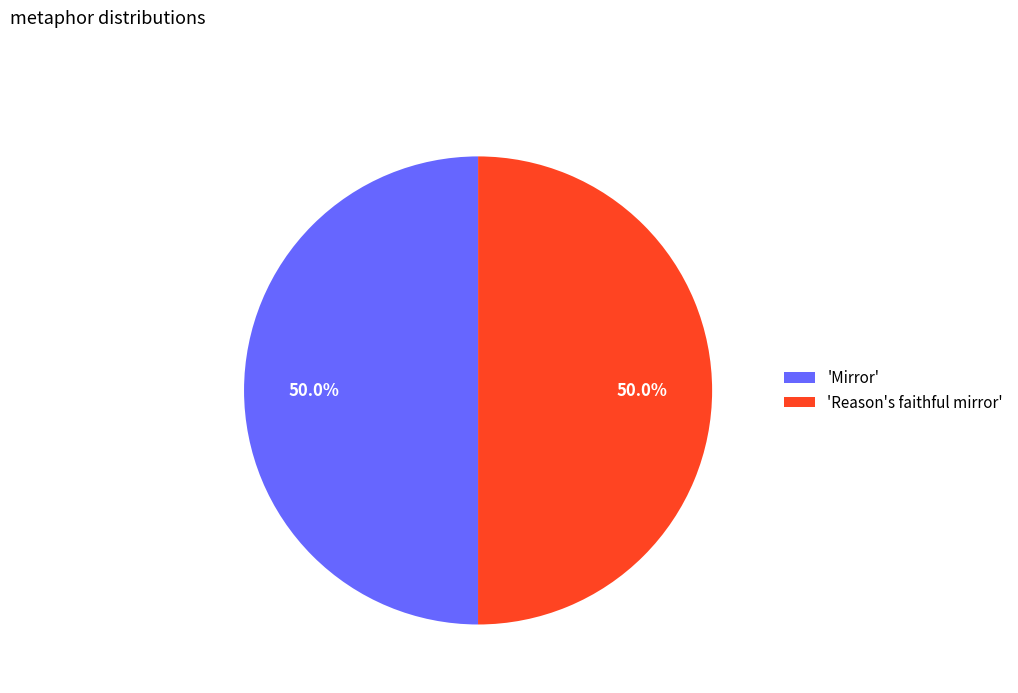

What is the ratio of the value at 'Mirror' to the value at 'Reason's faithful mirror'?

1.0